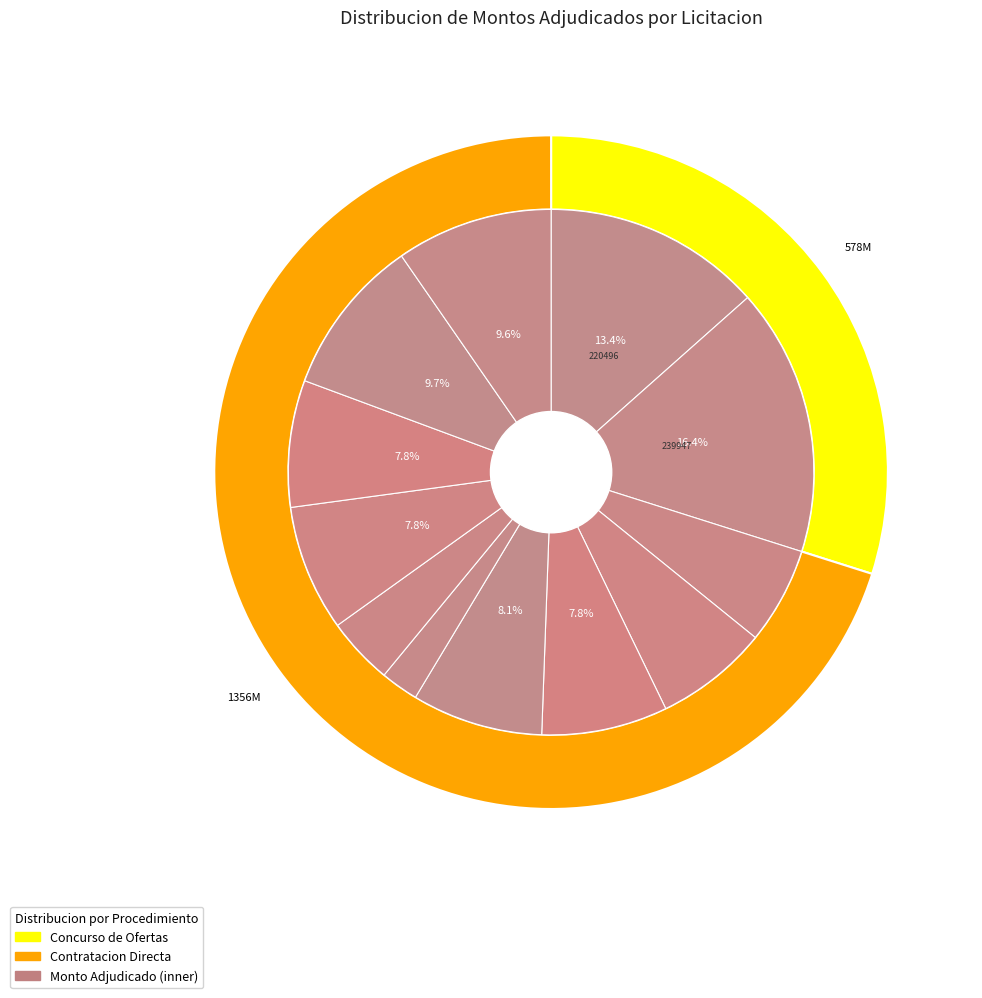

To the nearest percent, what is the combined percentage of Piedras Tubos Cordones (367224) and Piedras Tubos Cordones (416949)?

14%